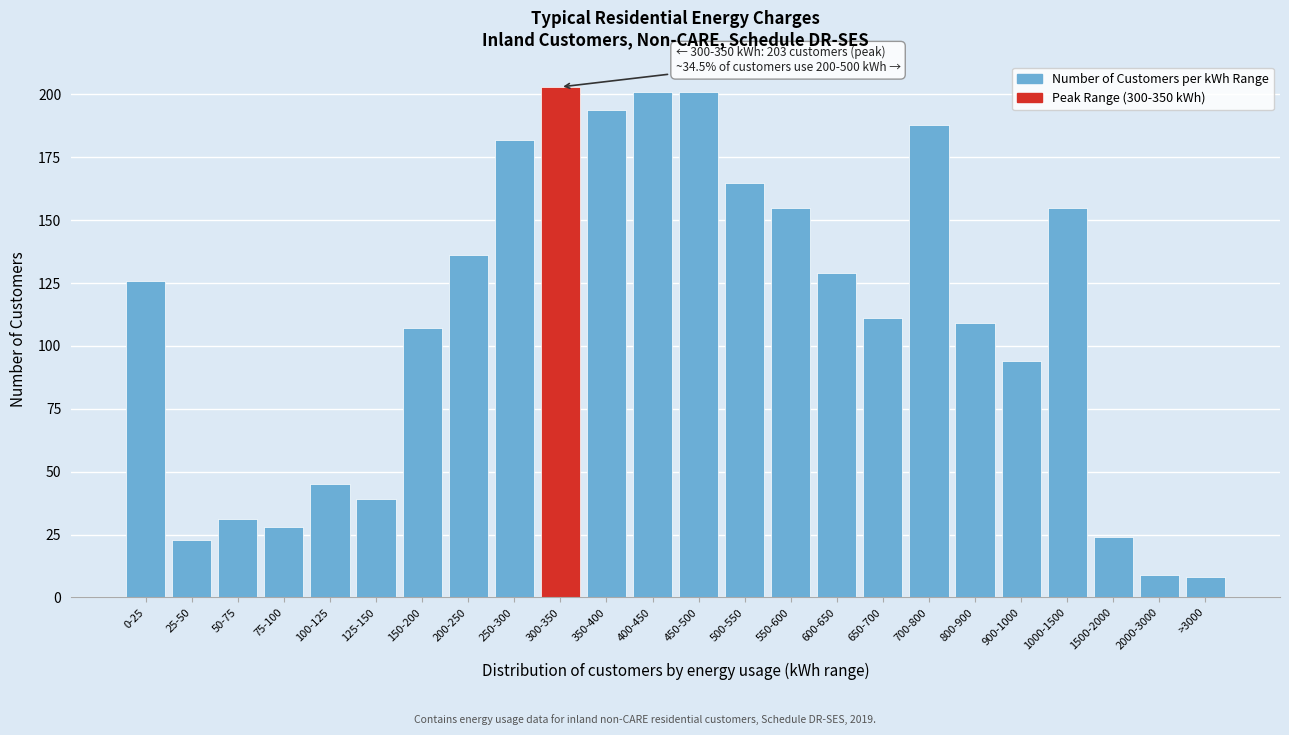

Reading right to left, transcribe all the data shown in this chart.

8	9	24	155	94	109	188	111	129	155	165	201	201	194	203	182	136	107	39	45	28	31	23	126